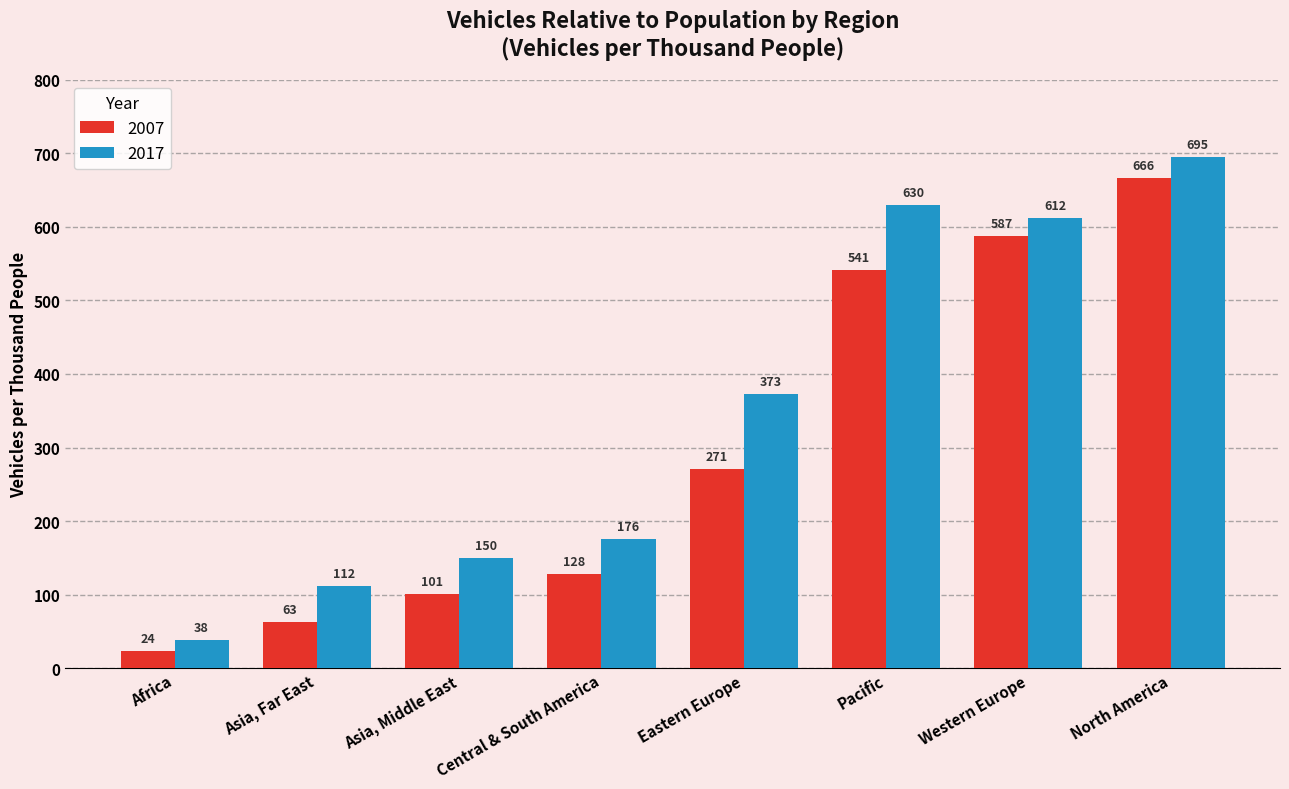

Between Asia, Far East and Eastern Europe, which series saw the biggest shift?

2017